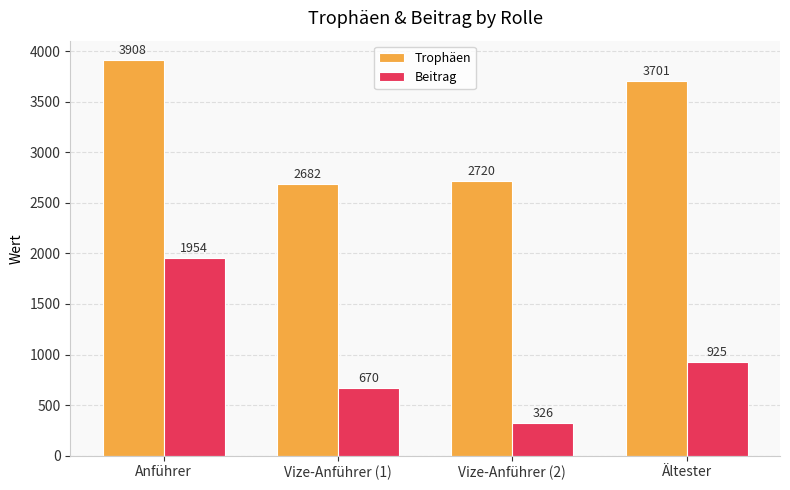

Which series has the largest range (max minus min)?

Beitrag